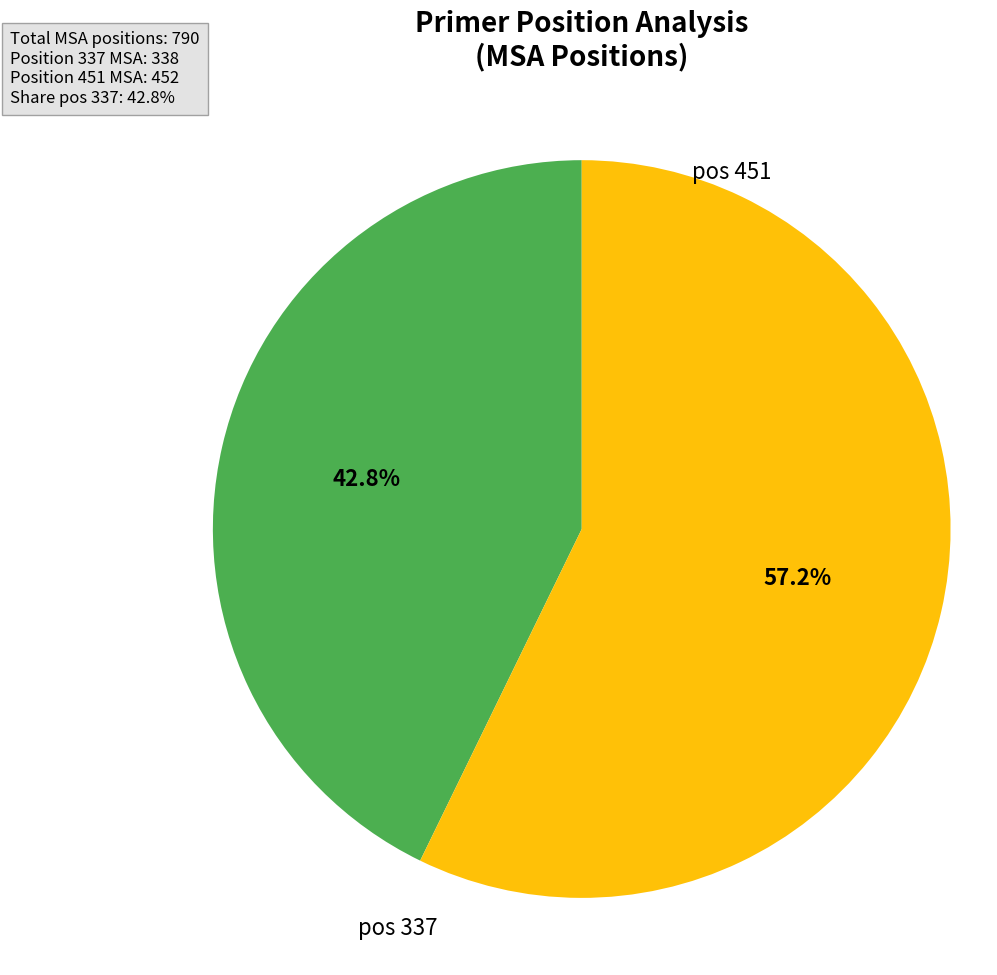

What percentage is NOT represented by pos 337?

57.2%